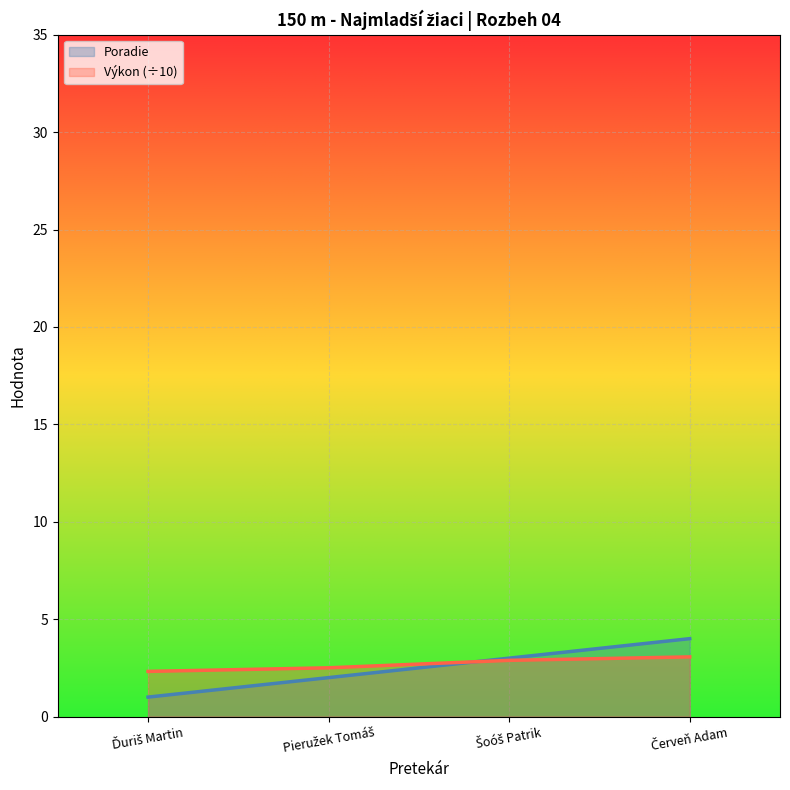

List the series in order of their overall mean, lowest first.

Poradie, Výkon (÷10)